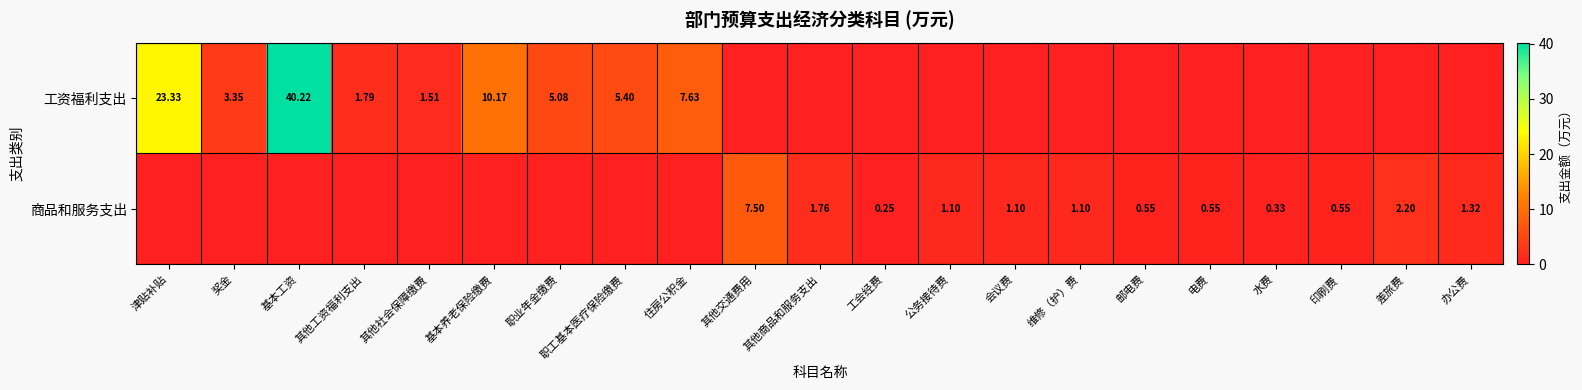

What is the total value across all series at 公务接待费?

1.1